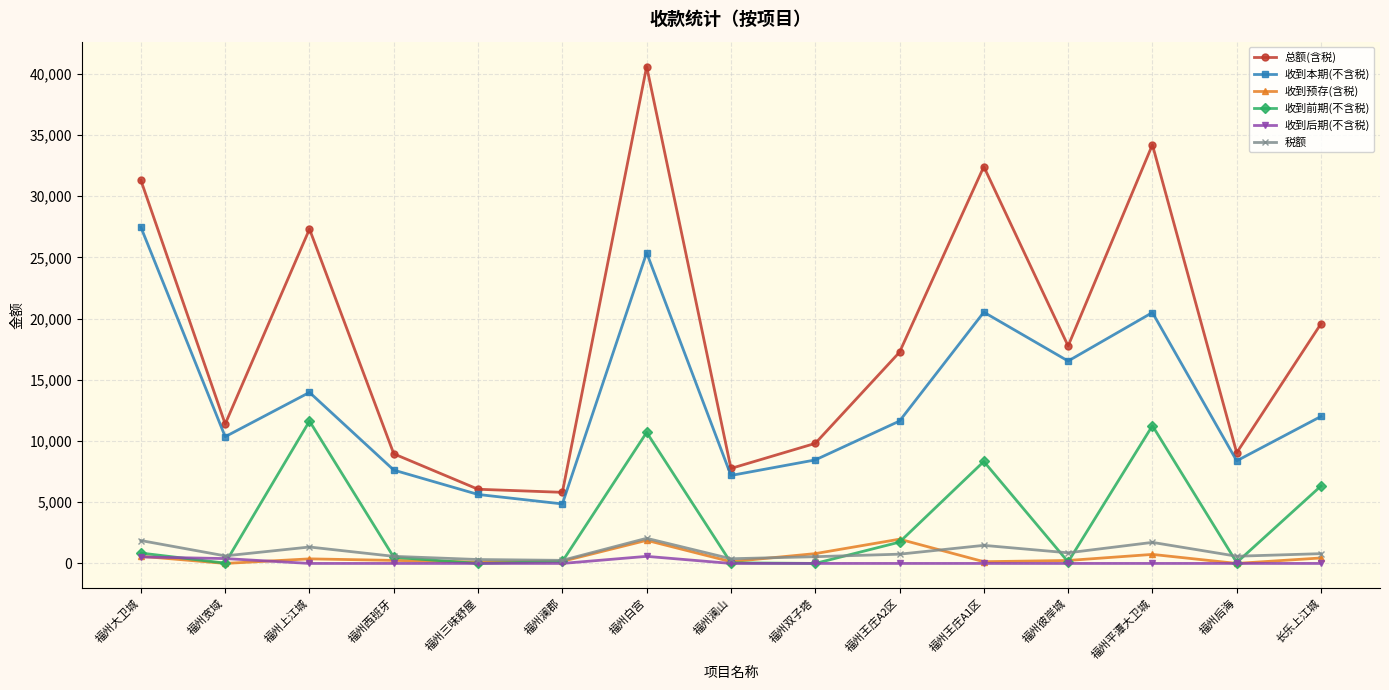

Does the chart have visible grid lines?

Yes